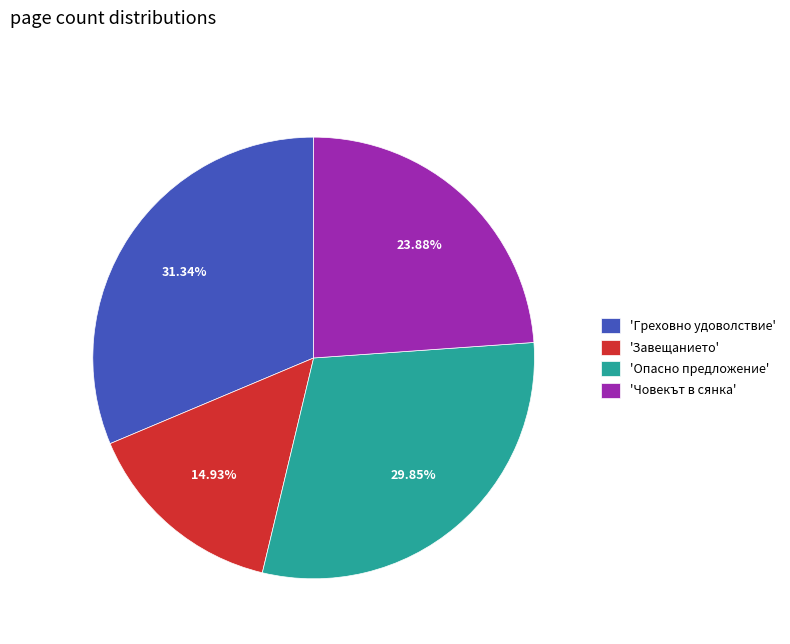

To the nearest percent, what is the average slice percentage?

25%